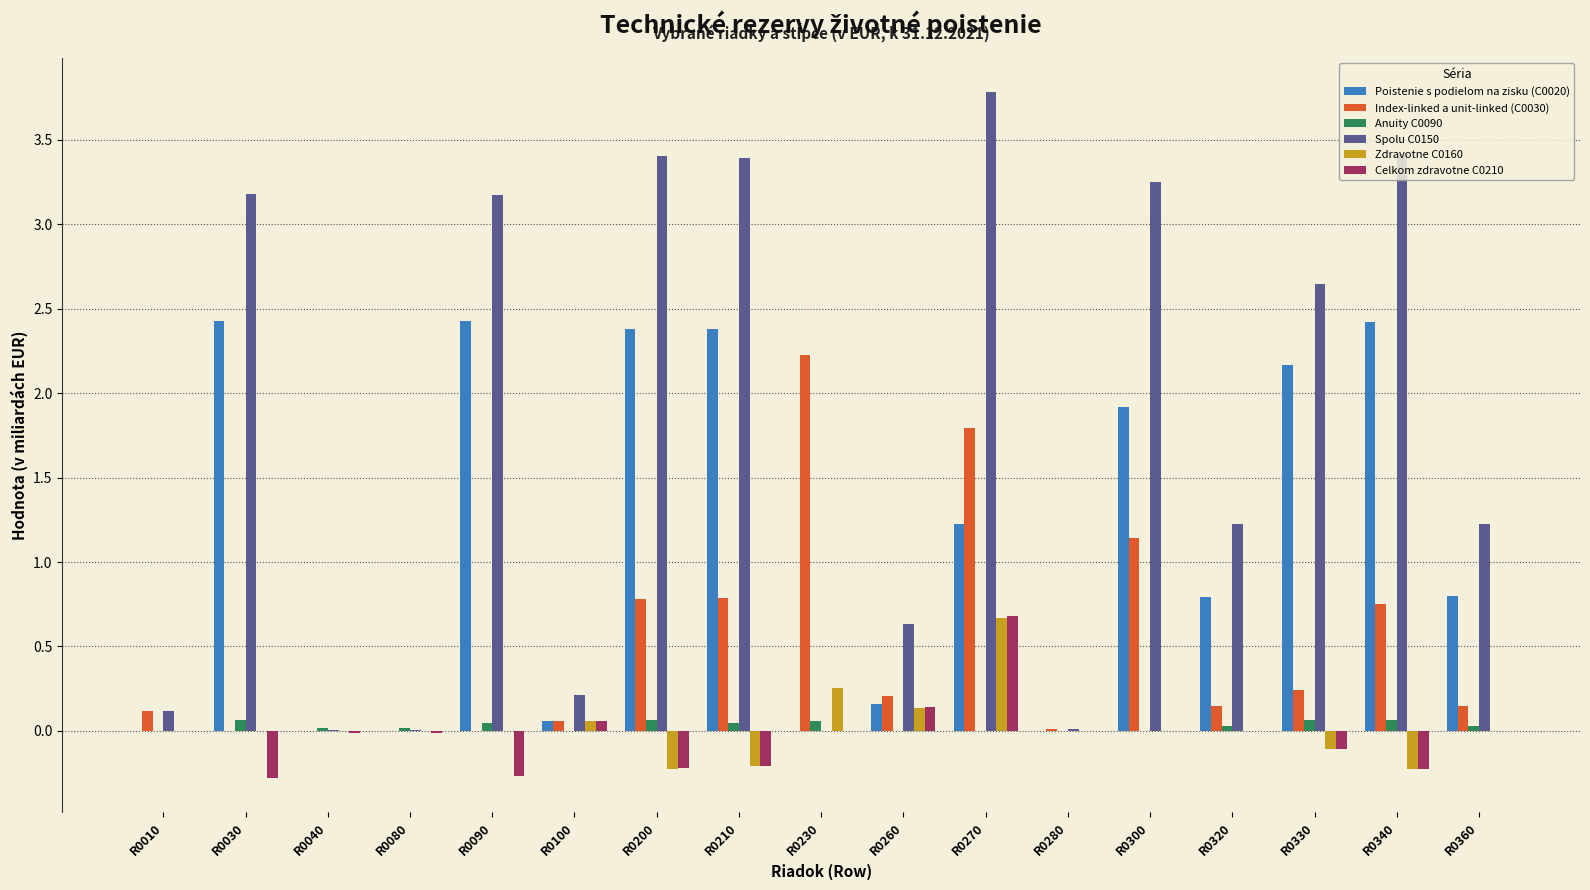

Is the value of Celkom zdravotne C0210 at R0200 greater than the value of Anuity C0090 at R0270?

No